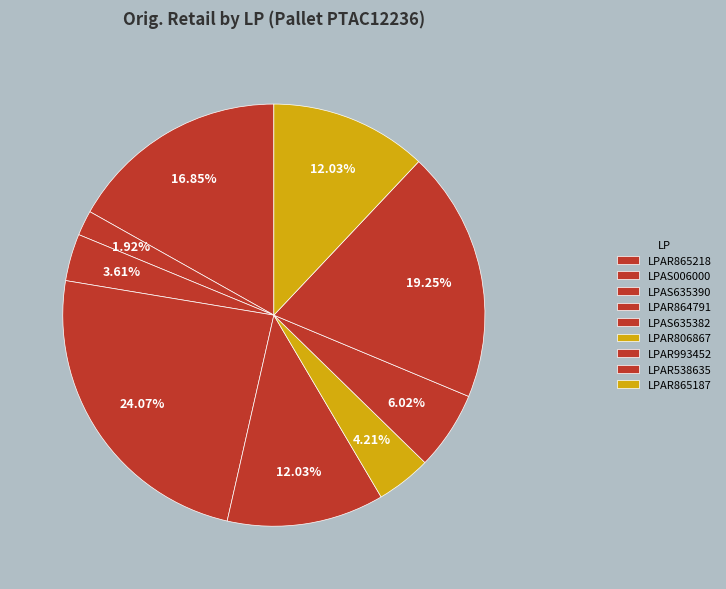

Approximately how many times larger is the value at LPAS006000 compared to LPAR865218?

0.1